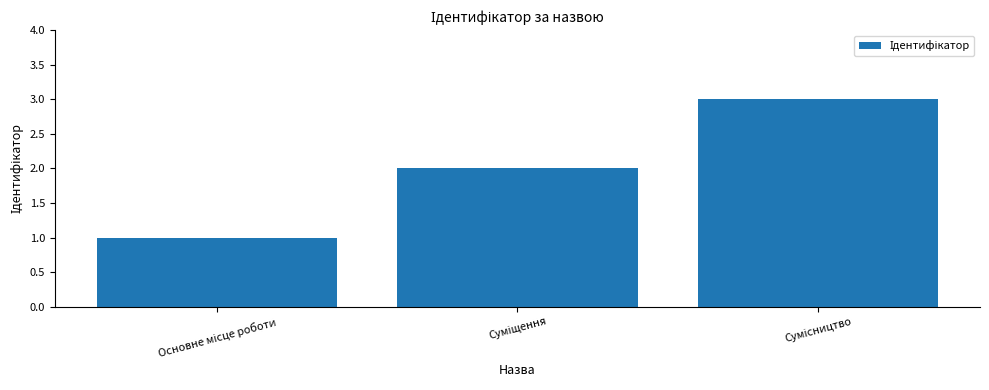

What is the maximum value shown in the chart?

3